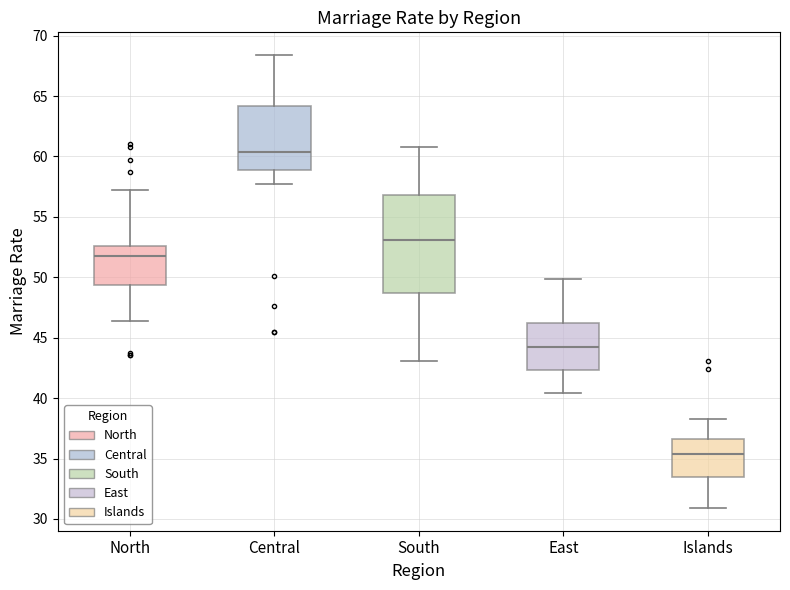

Which box's median line is the lowest?

Islands